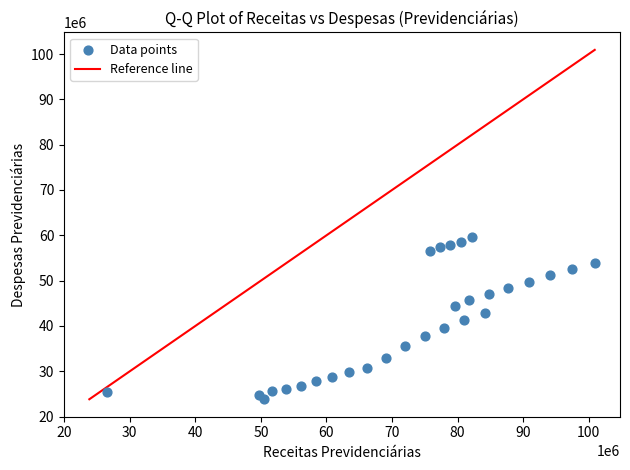

What is the range of Y values (max minus min)?

35795236.6